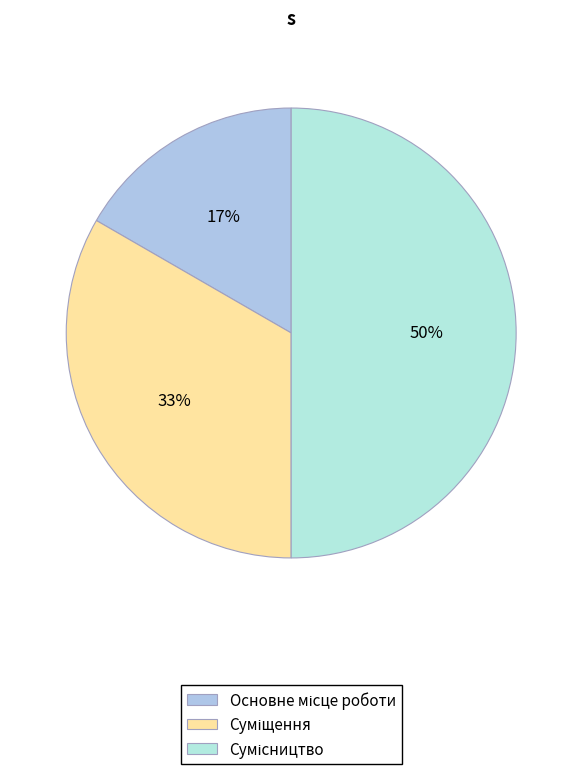

To the nearest percent, what is the average slice percentage?

33%